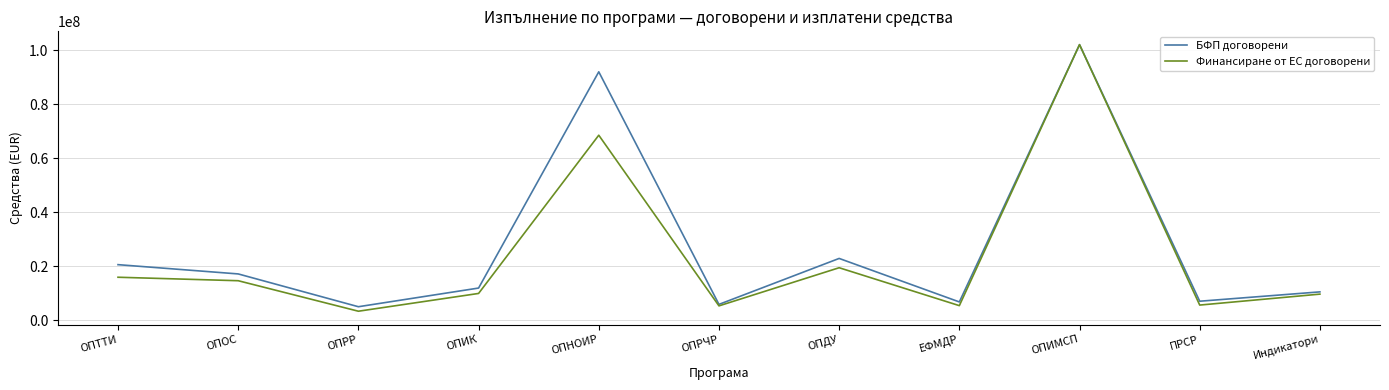

What is the total value across all series at ОПДУ?

42196091.2